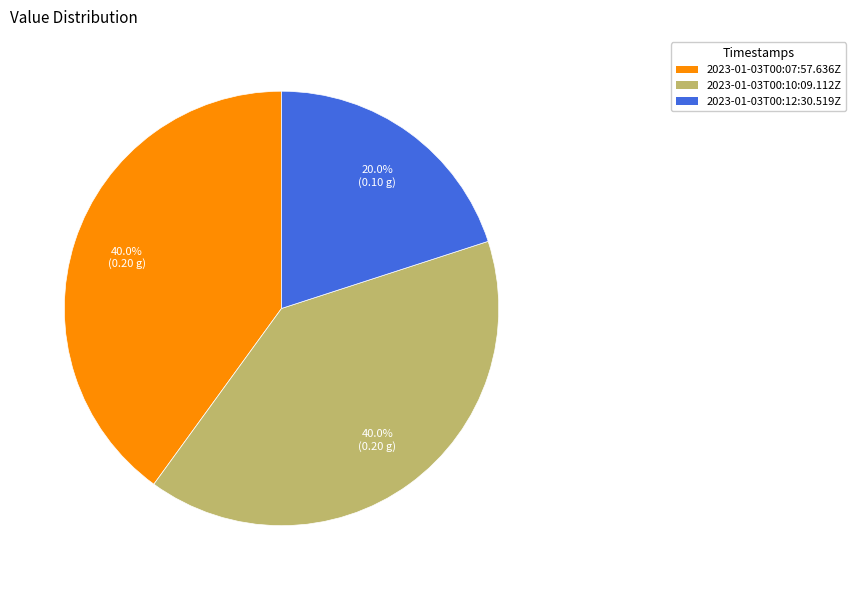

Is there a majority slice in this chart?

No